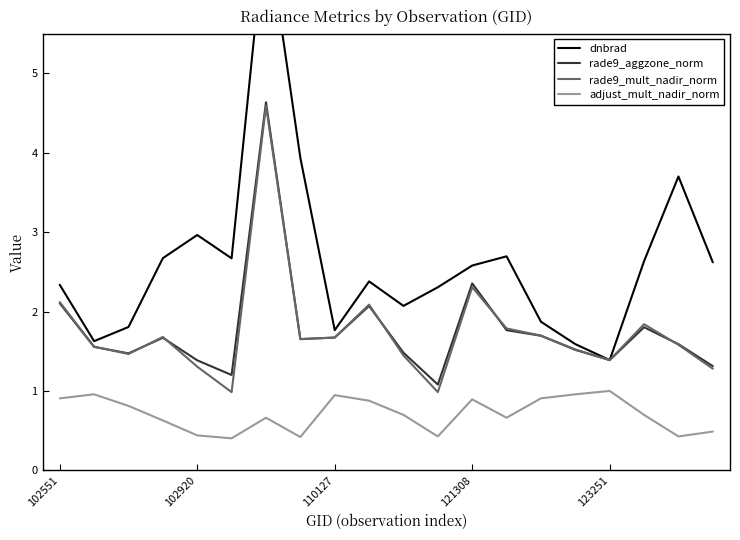

True or false: rade9_mult_nadir_norm and adjust_mult_nadir_norm intersect in this chart.

False